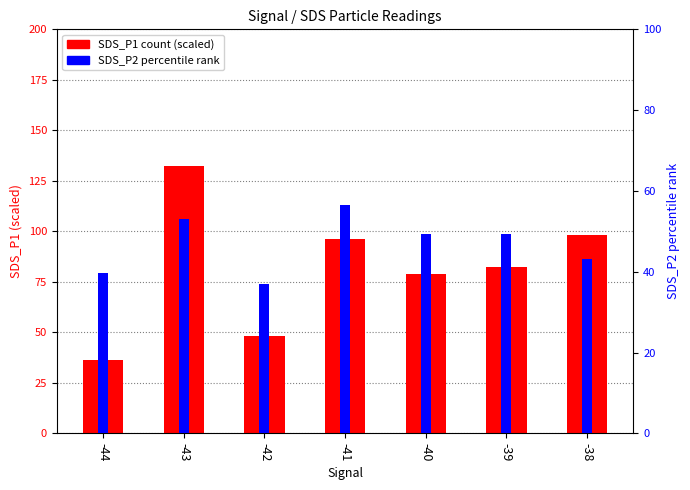

What is the difference between the second highest and second lowest values in the SDS_P1 series?

49.8